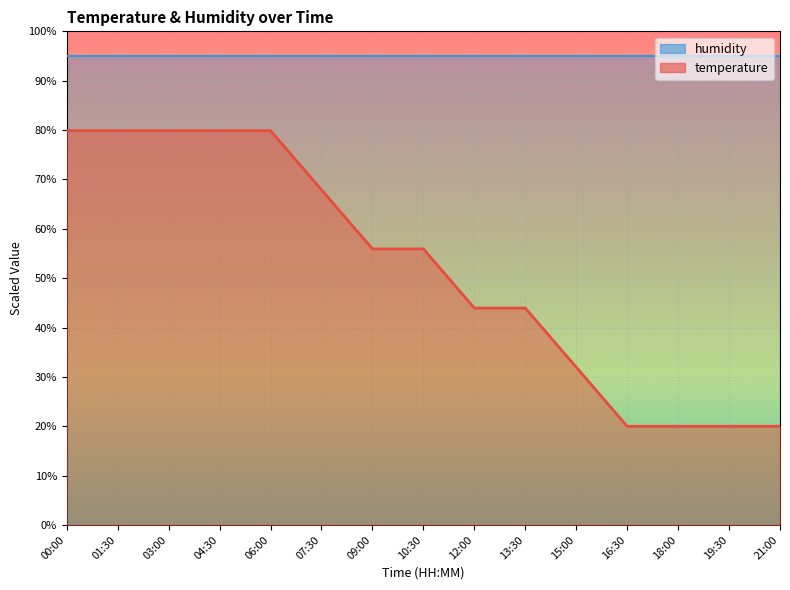

At which category does the chart reach its minimum across all series?

16:30